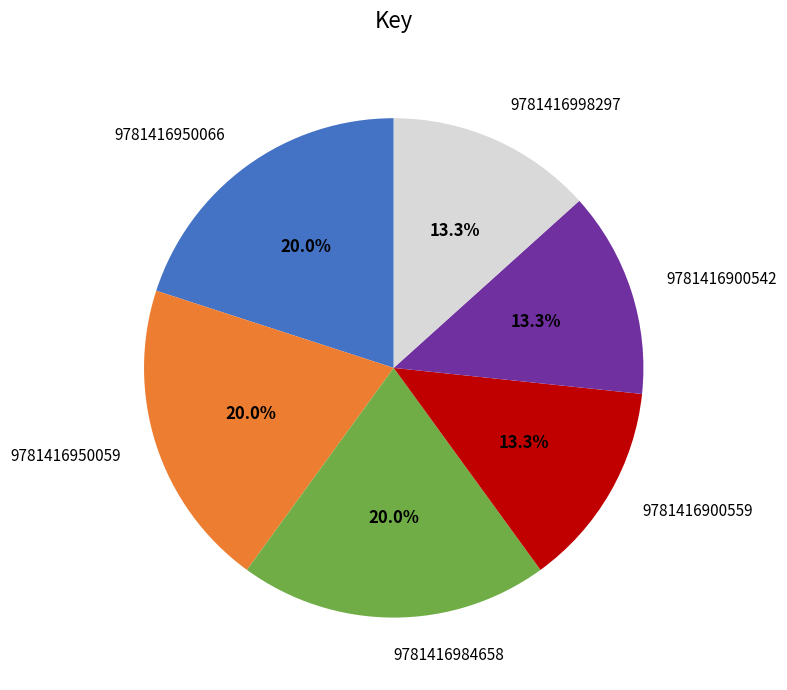

Count the number of slices in the pie.

6